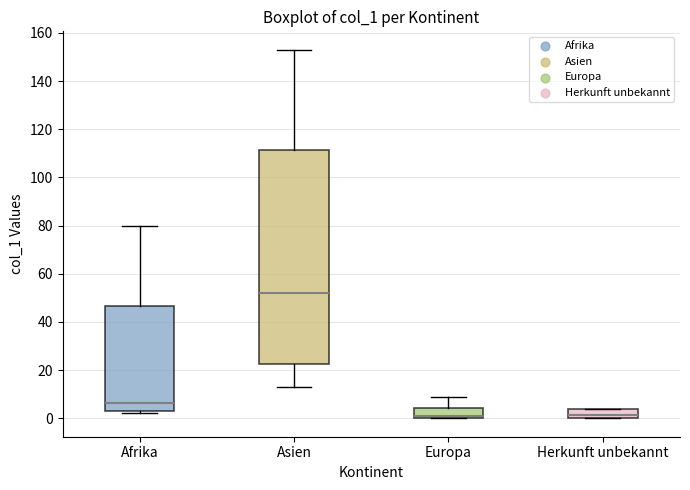

Reading left to right, transcribe this box plot: for each box, give where its median line is, the range the box spans, and where its two whiskers end, as read against the y-axis. The values are not printed on the chart, so give them approximately, as read against the axis.

Afrika: median 6, box 4 to 46, whiskers 2 to 80
Asien: median 52, box 22 to 112, whiskers 14 to 154
Europa: median 2, box 0 to 4, whiskers 0 to 10
Herkunft unbekannt: median 2, box 0 to 4, whiskers 0 to 4